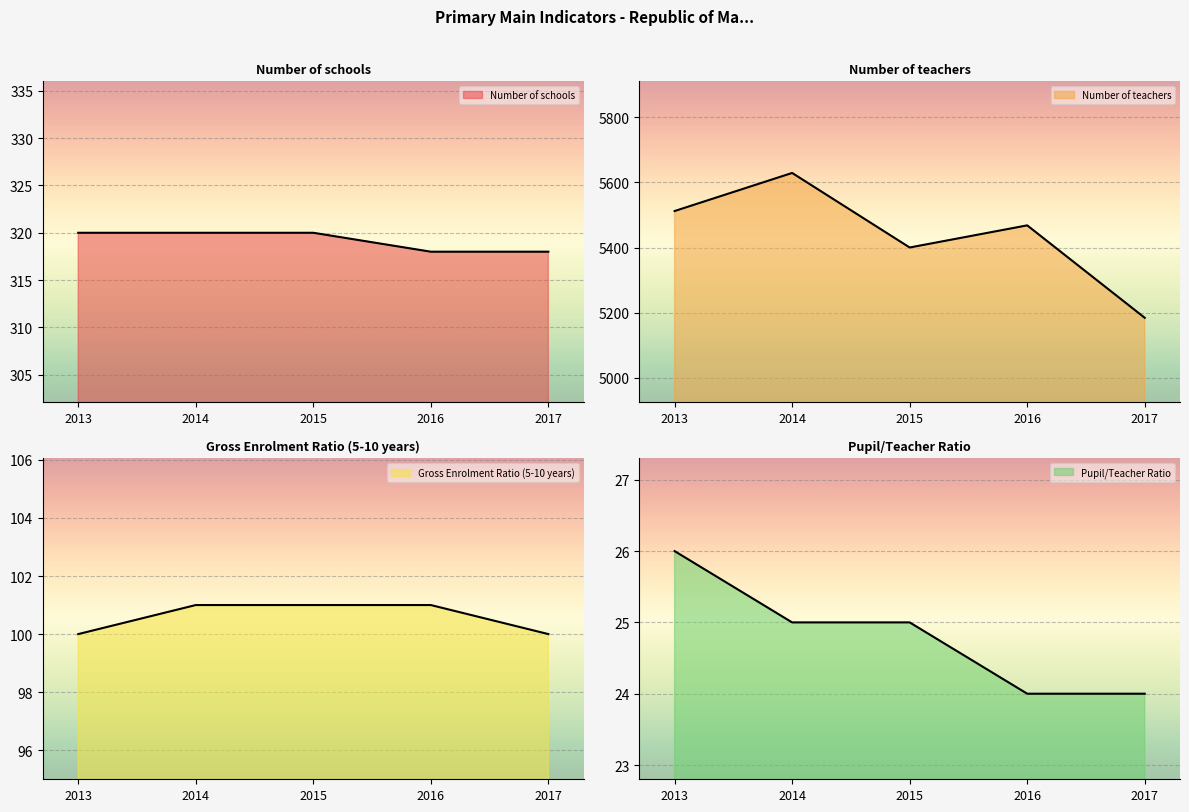

How many data points in Number of teachers are above 5468?

2